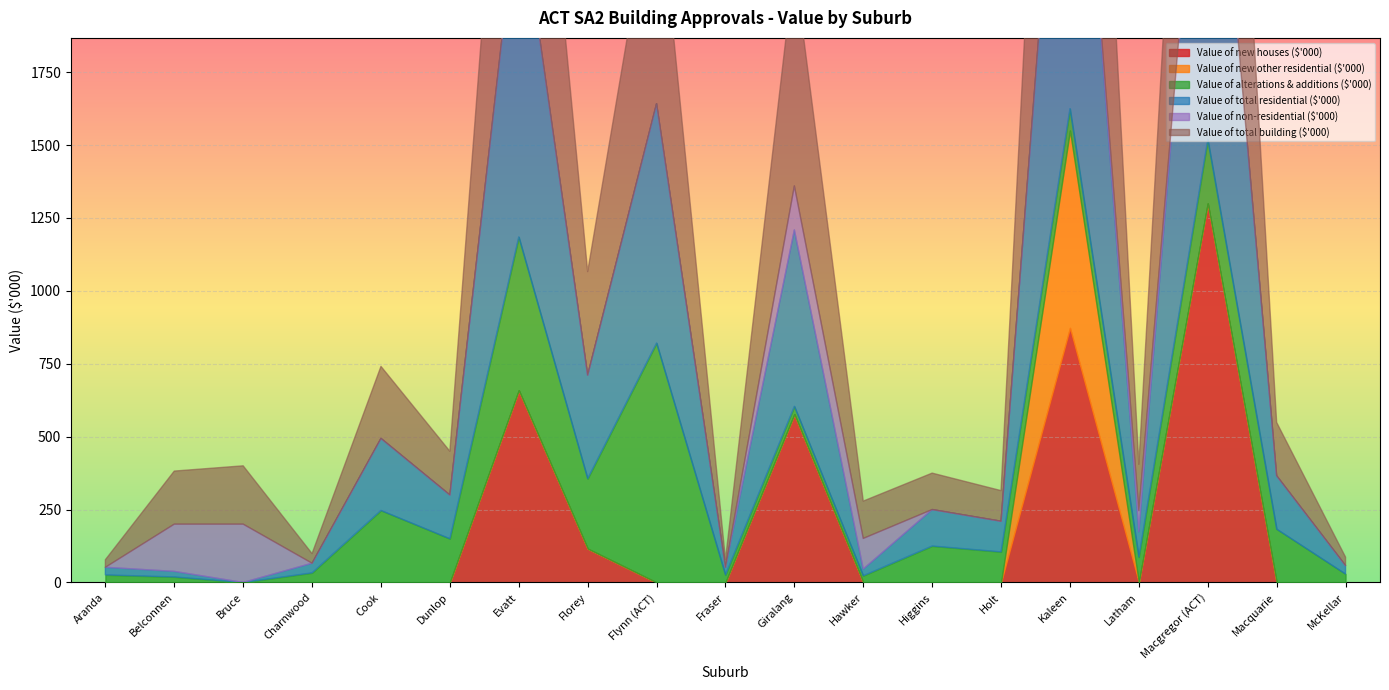

Does the chart display data point markers on the line(s)?

No